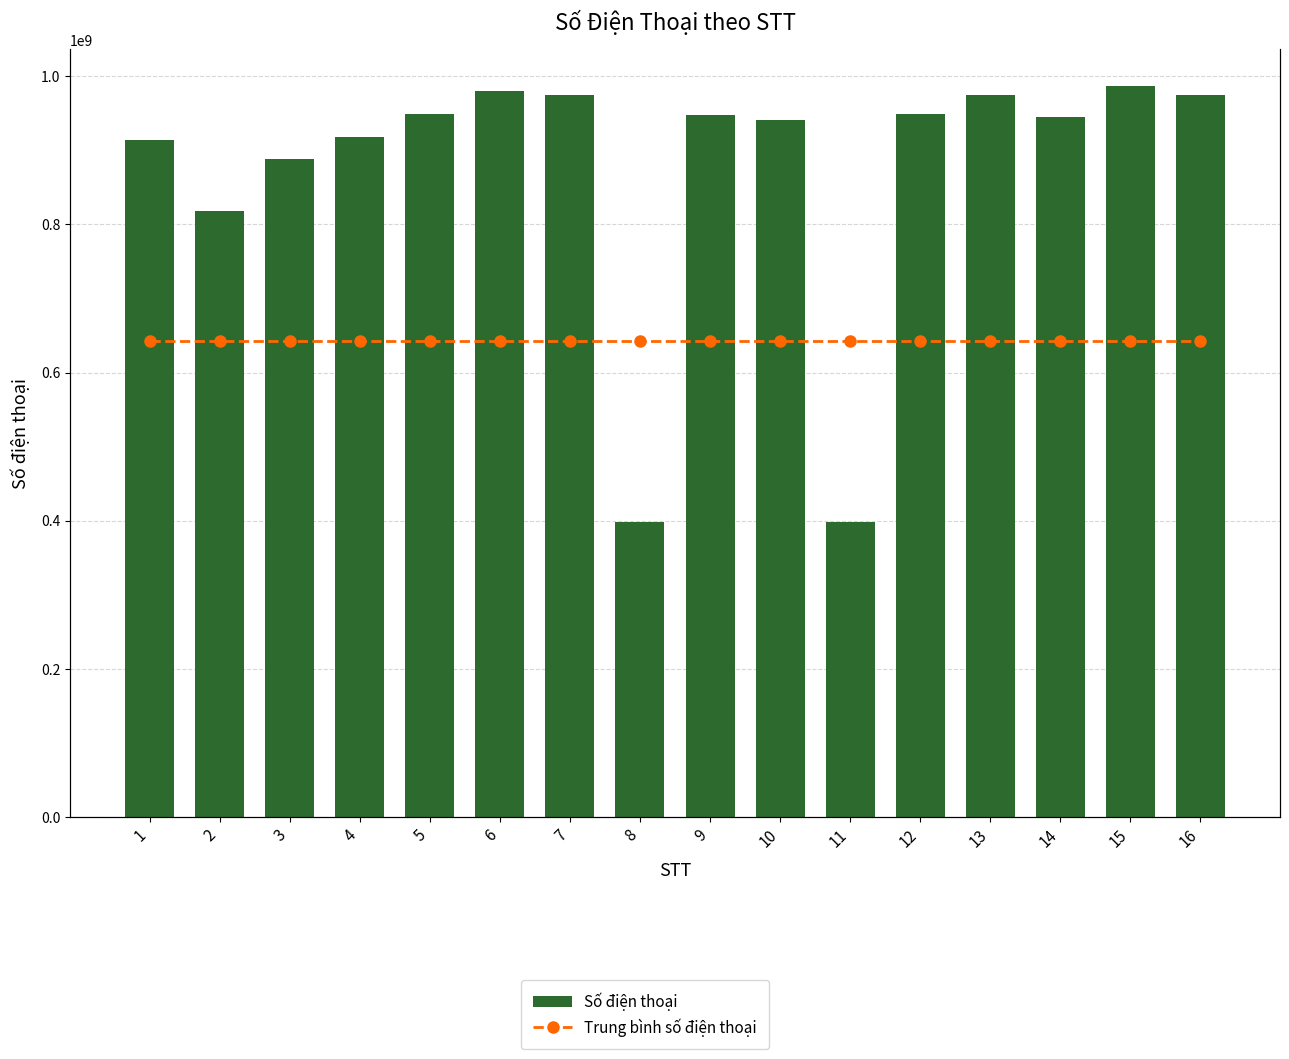

What is the average value of the Trung bình số điện thoại series?

872560432.9